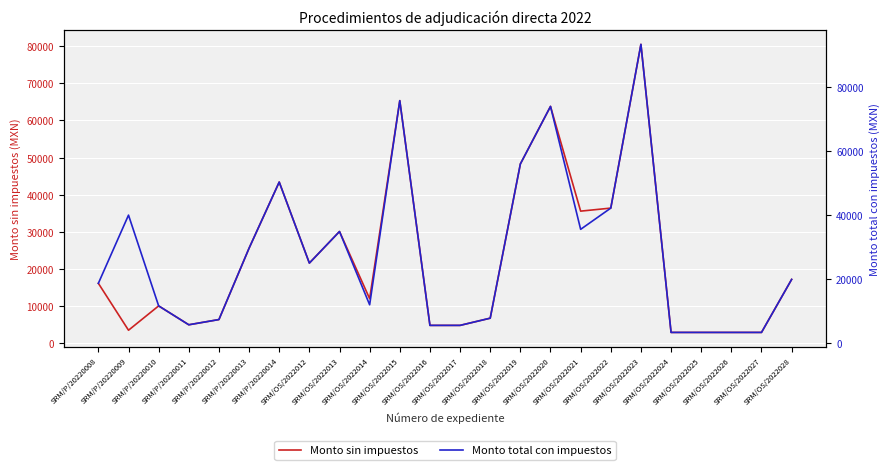

What position from the right is SRM/OS/2022017?

12